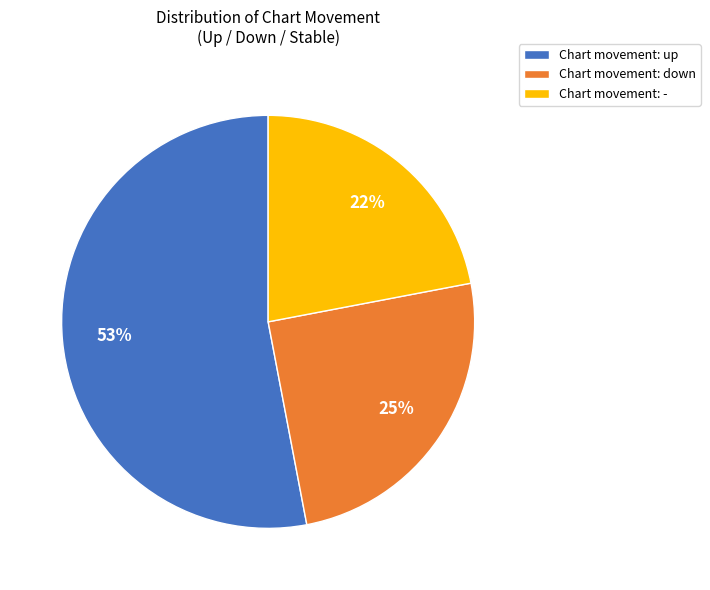

Approximately how many times larger is the value at Chart movement: up compared to Chart movement: down?

2.1